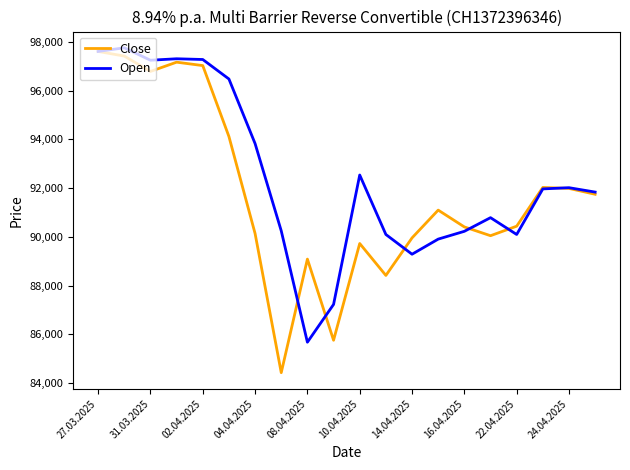

What is the highest value of the Close series?

97610